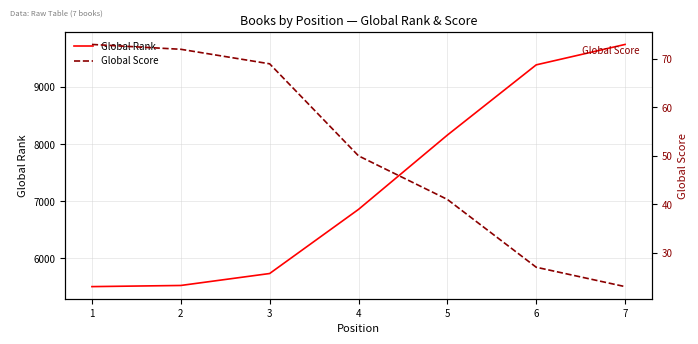

List the series in order of their peak value, highest first.

Global Rank, Global Score